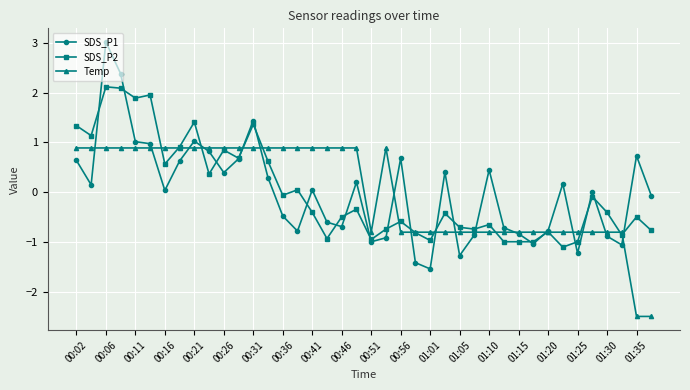

Which series ends up on top after the final intersection of Temp and SDS_P1?

SDS_P1